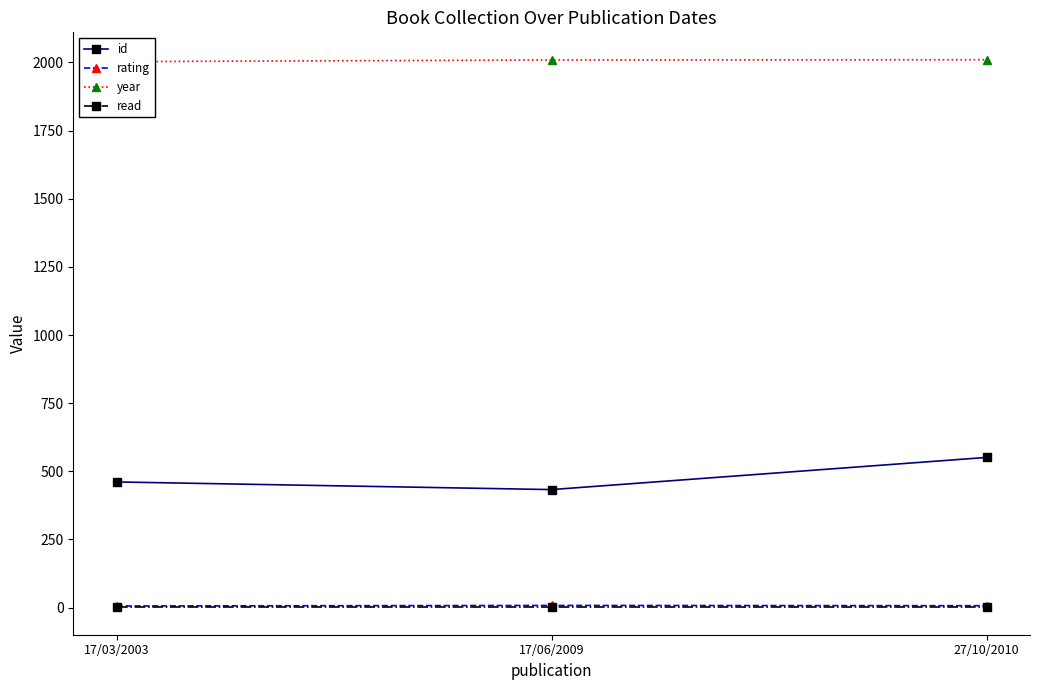

List the labels in order of rating value, largest first.

17/06/2009, 27/10/2010, 17/03/2003